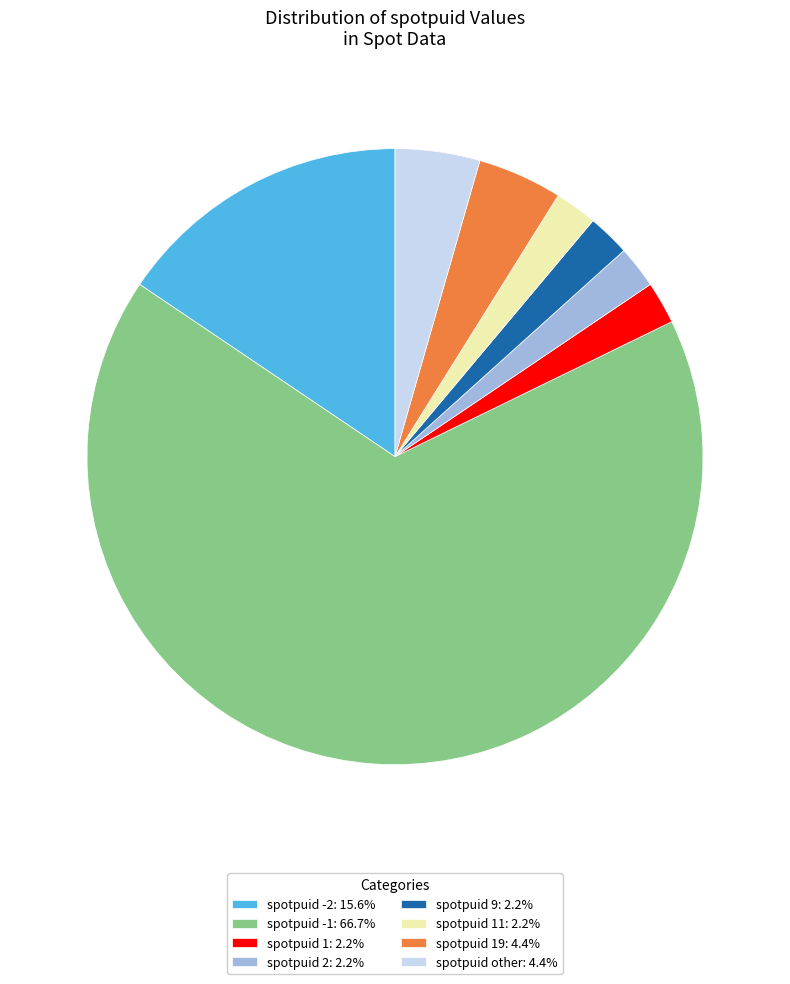

Combined, do spotpuid -1: 66.7% and spotpuid 2: 2.2% account for over 50%?

Yes